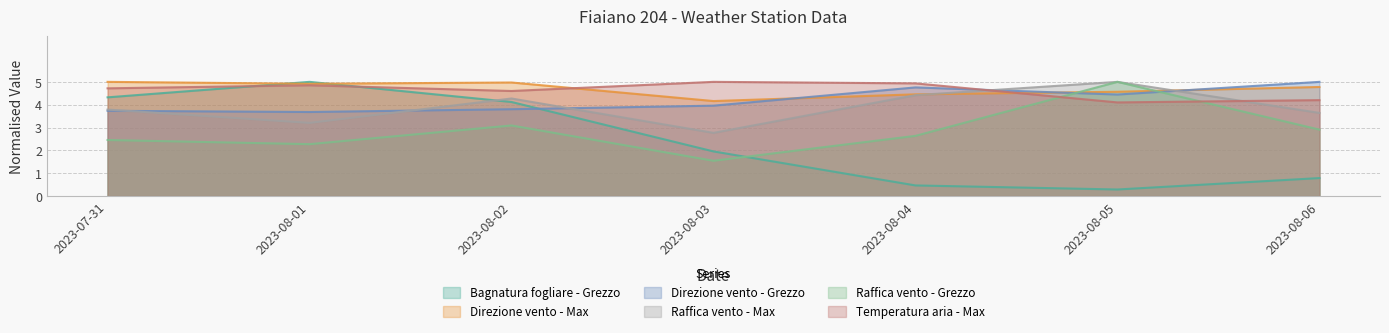

At which category is the sum across all series the highest?

2023-08-02